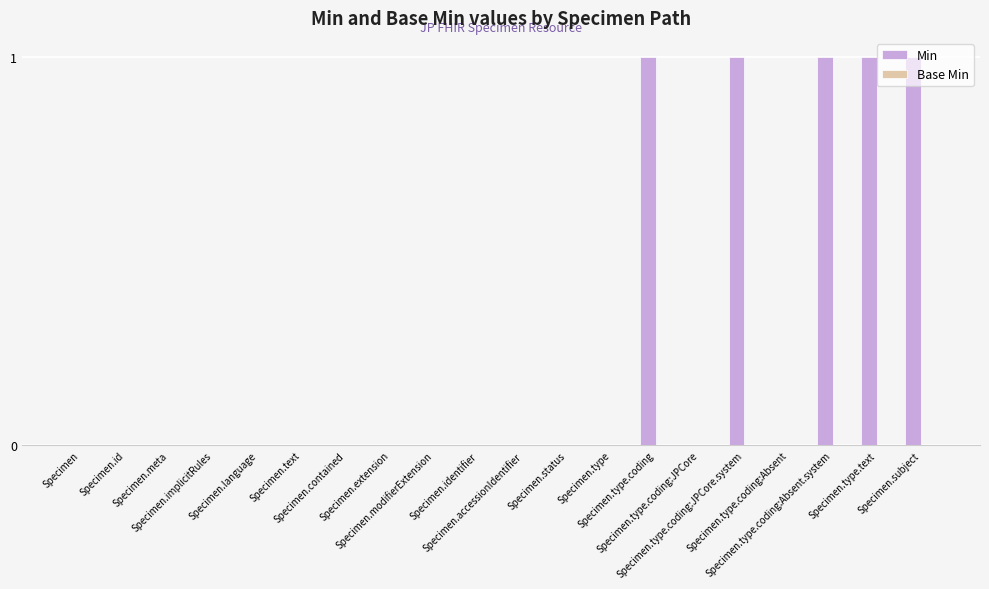

Count the number of data series in this chart.

1